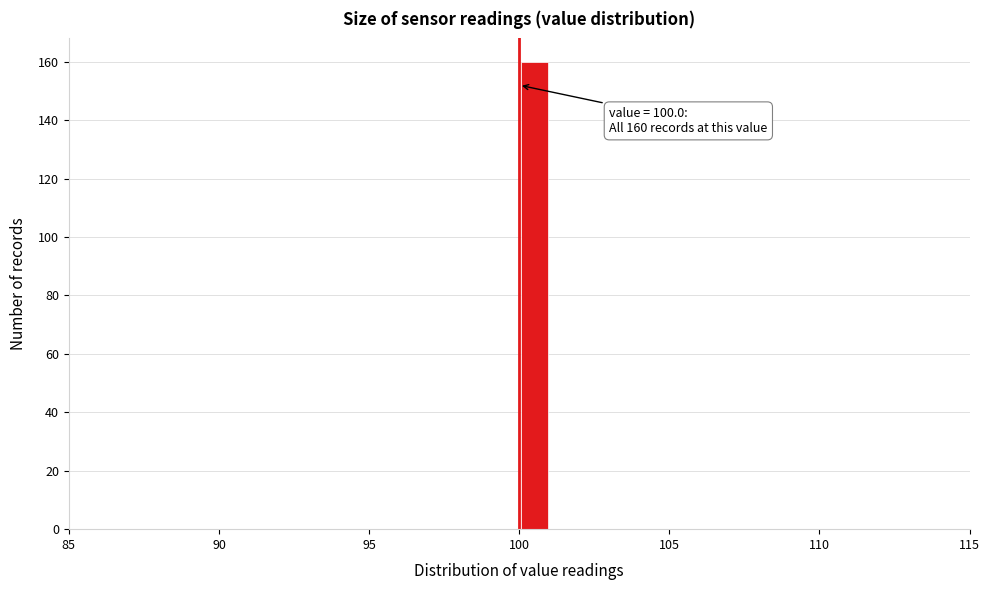

Around what value on the x-axis is the tallest bar? Give the approximate position of its centre, as read against the axis.

100.5